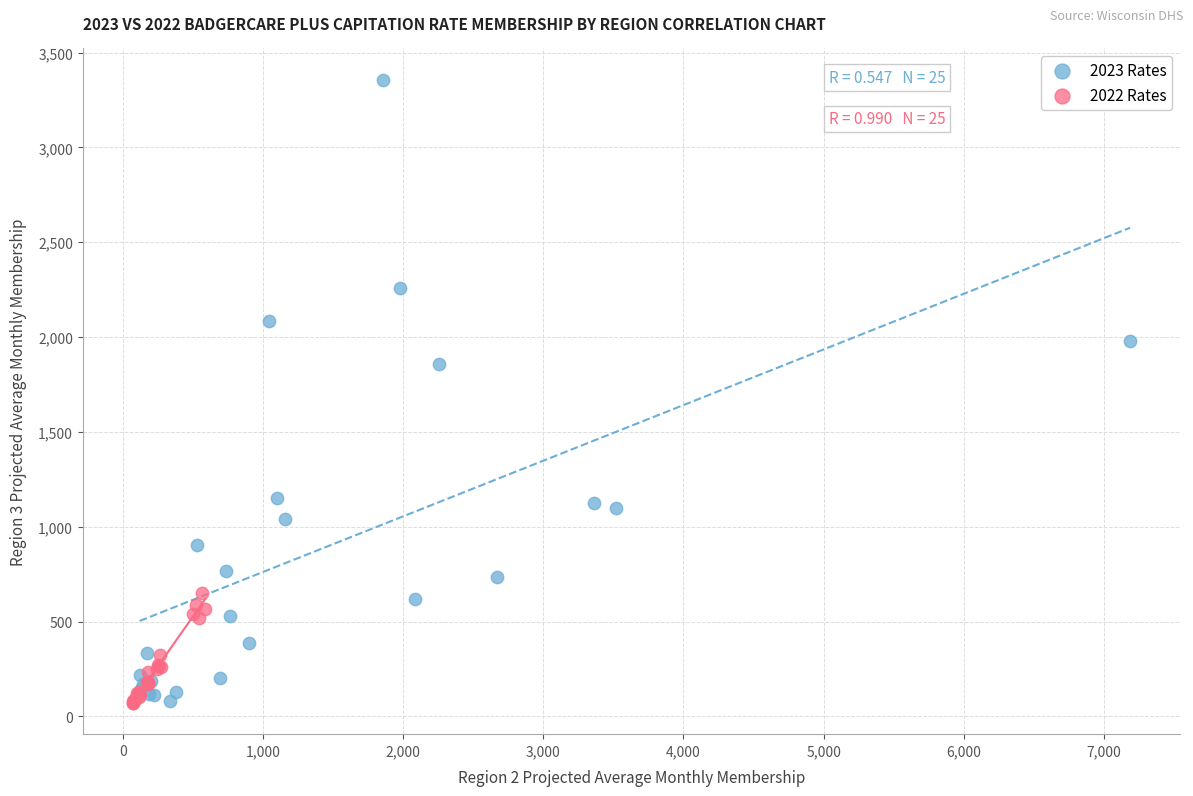

Which series contains the highest Y value?

2023 Rates